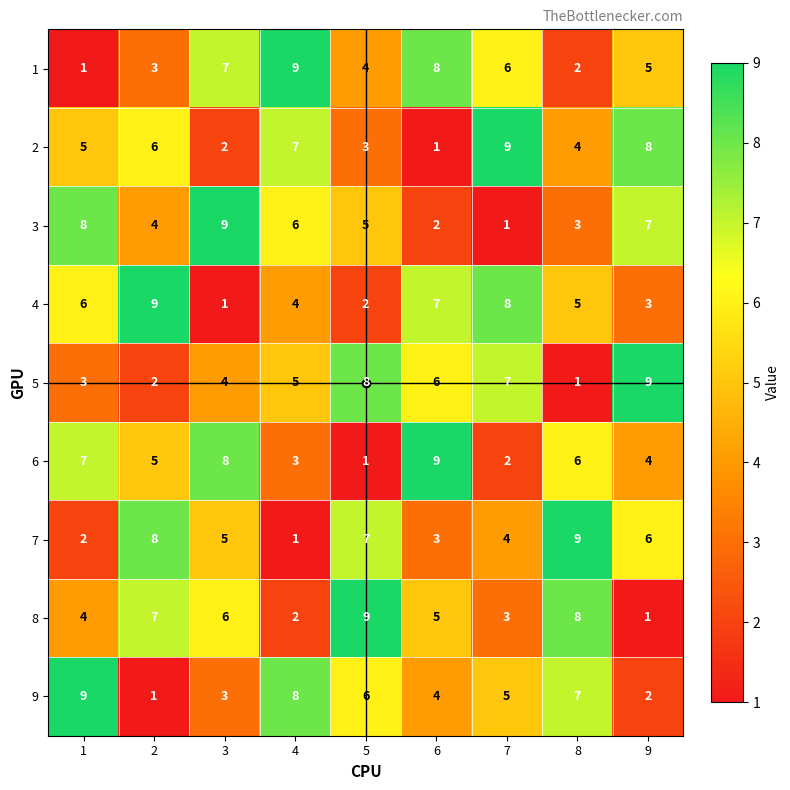

What is the maximum value for 6?

9